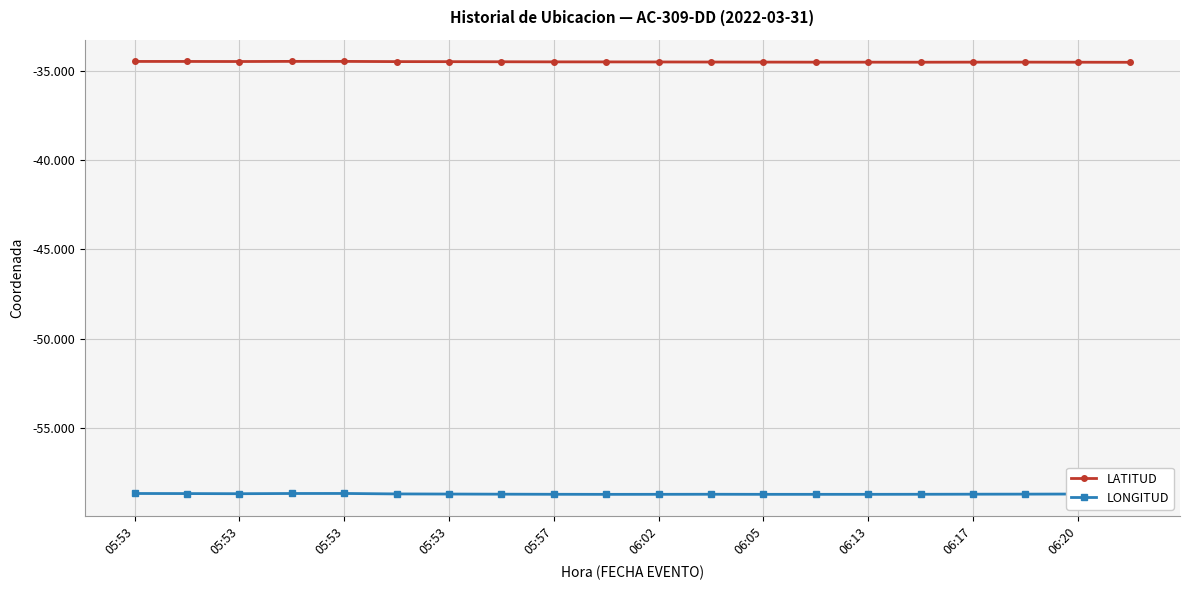

What is the minimum value shown in the chart?

-58.7